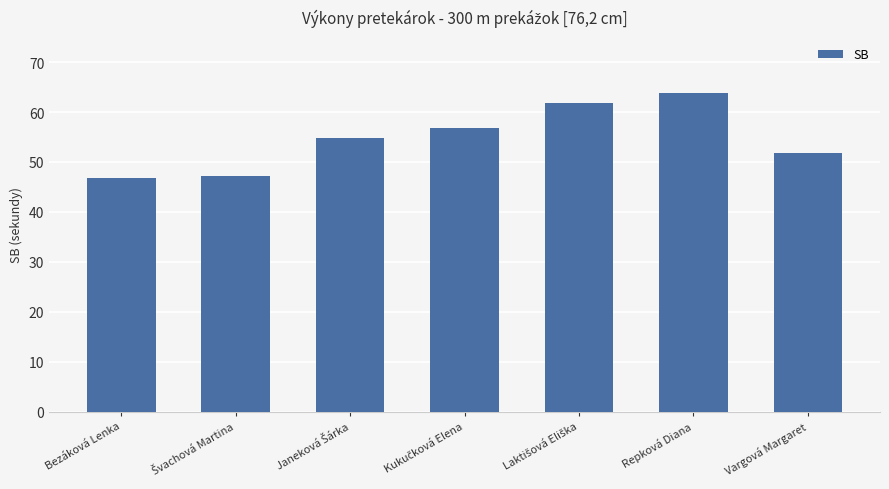

What position from the right is Repková Diana?

2